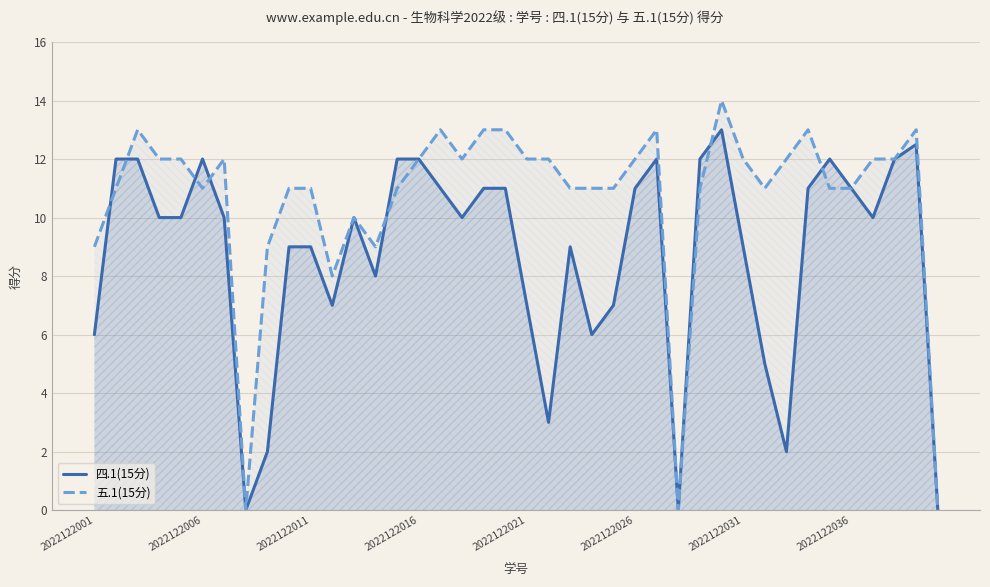

At 38, list the series in order from largest to smallest.

五.1(15分), 四.1(15分)